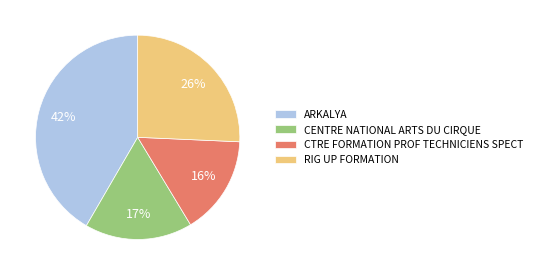

Do CENTRE NATIONAL ARTS DU CIRQUE and RIG UP FORMATION together represent more than half of the pie?

No